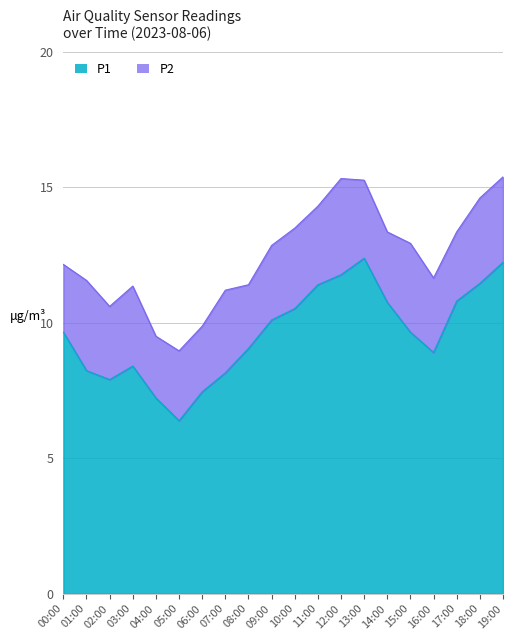

Is it true that the value at 05:00 is 11.4?

False